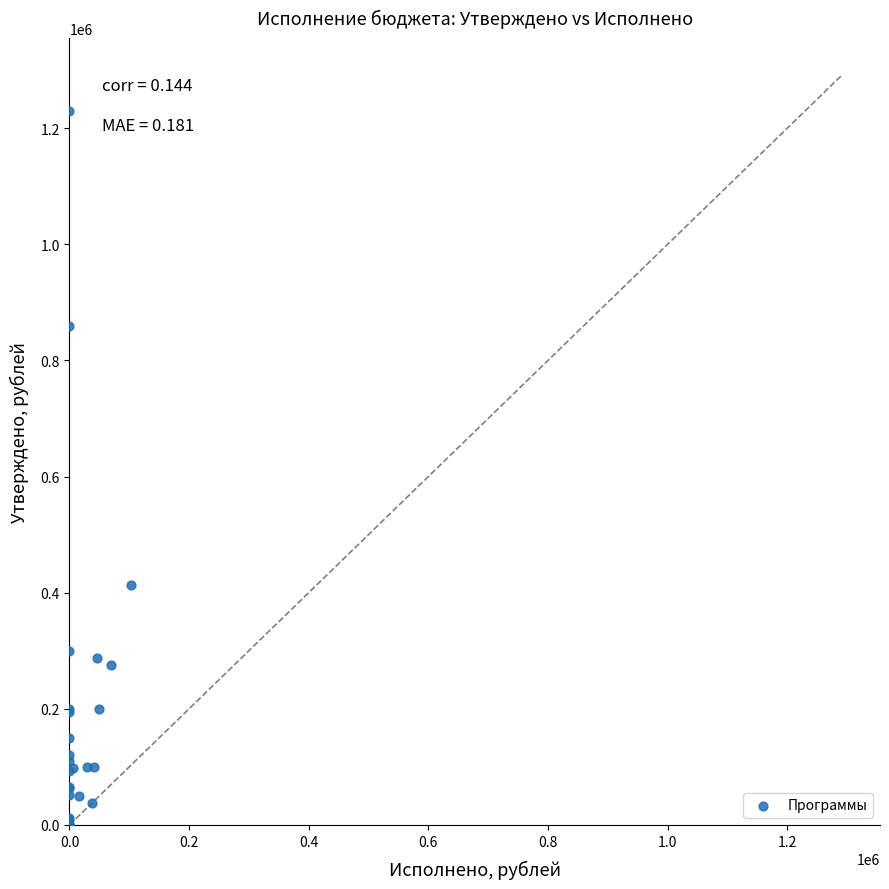

What Y value in the scatter plot is closest to 614636?

414000.0